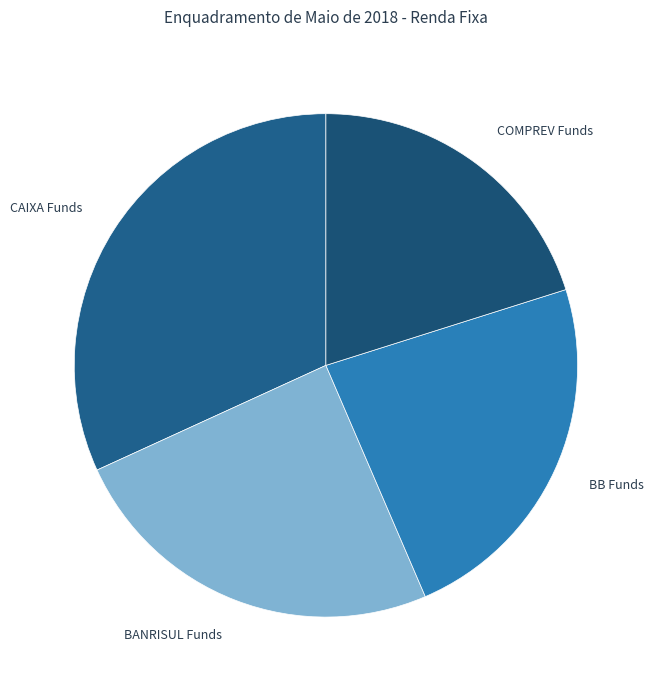

Does BANRISUL Funds represent more than half of the total?

No